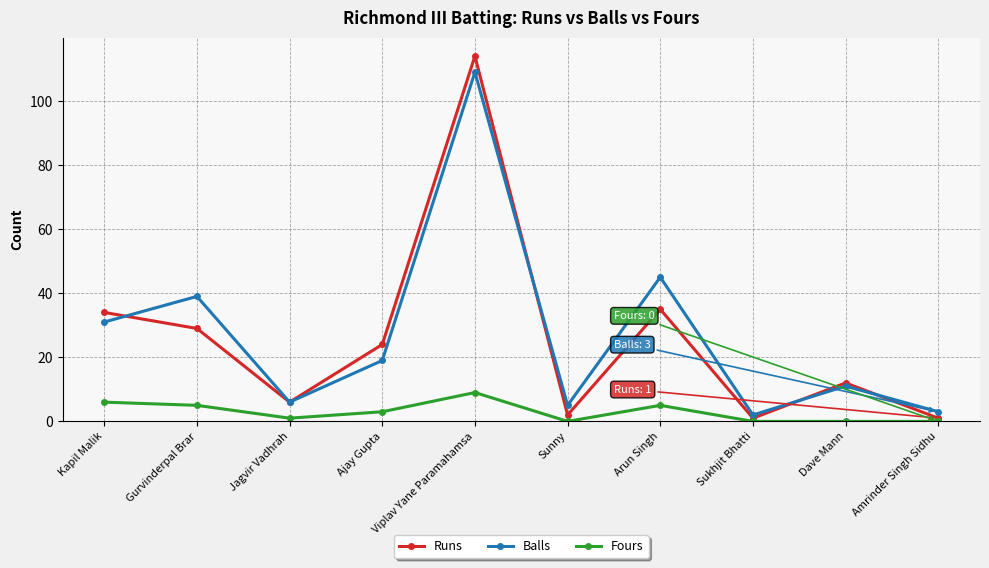

Reading right to left, list all the values displayed in this chart.

Runs: Amrinder Singh Sidhu=1	Dave Mann=12	Sukhjit Bhatti=1	Arun Singh=35	Sunny=2	Viplav Yane Paramahamsa=114	Ajay Gupta=24	Jagvir Vadhrah=6	Gurvinderpal Brar=29	Kapil Malik=34
Balls: Amrinder Singh Sidhu=3	Dave Mann=11	Sukhjit Bhatti=2	Arun Singh=45	Sunny=5	Viplav Yane Paramahamsa=109	Ajay Gupta=19	Jagvir Vadhrah=6	Gurvinderpal Brar=39	Kapil Malik=31
Fours: Amrinder Singh Sidhu=0	Dave Mann=0	Sukhjit Bhatti=0	Arun Singh=5	Sunny=0	Viplav Yane Paramahamsa=9	Ajay Gupta=3	Jagvir Vadhrah=1	Gurvinderpal Brar=5	Kapil Malik=6